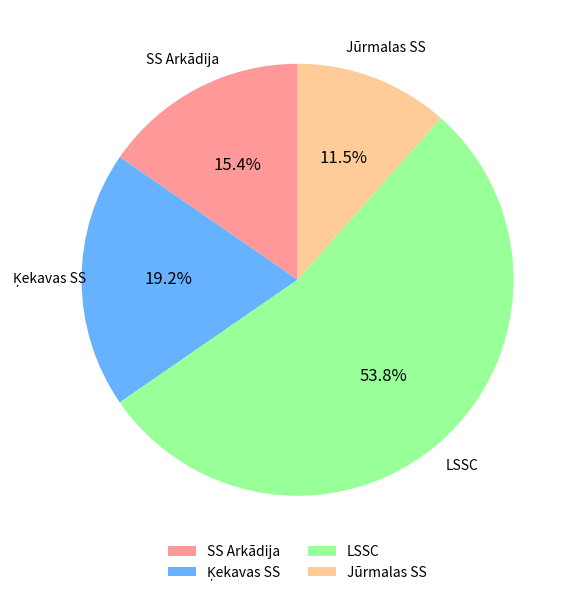

What is the largest slice in the pie chart?

LSSC